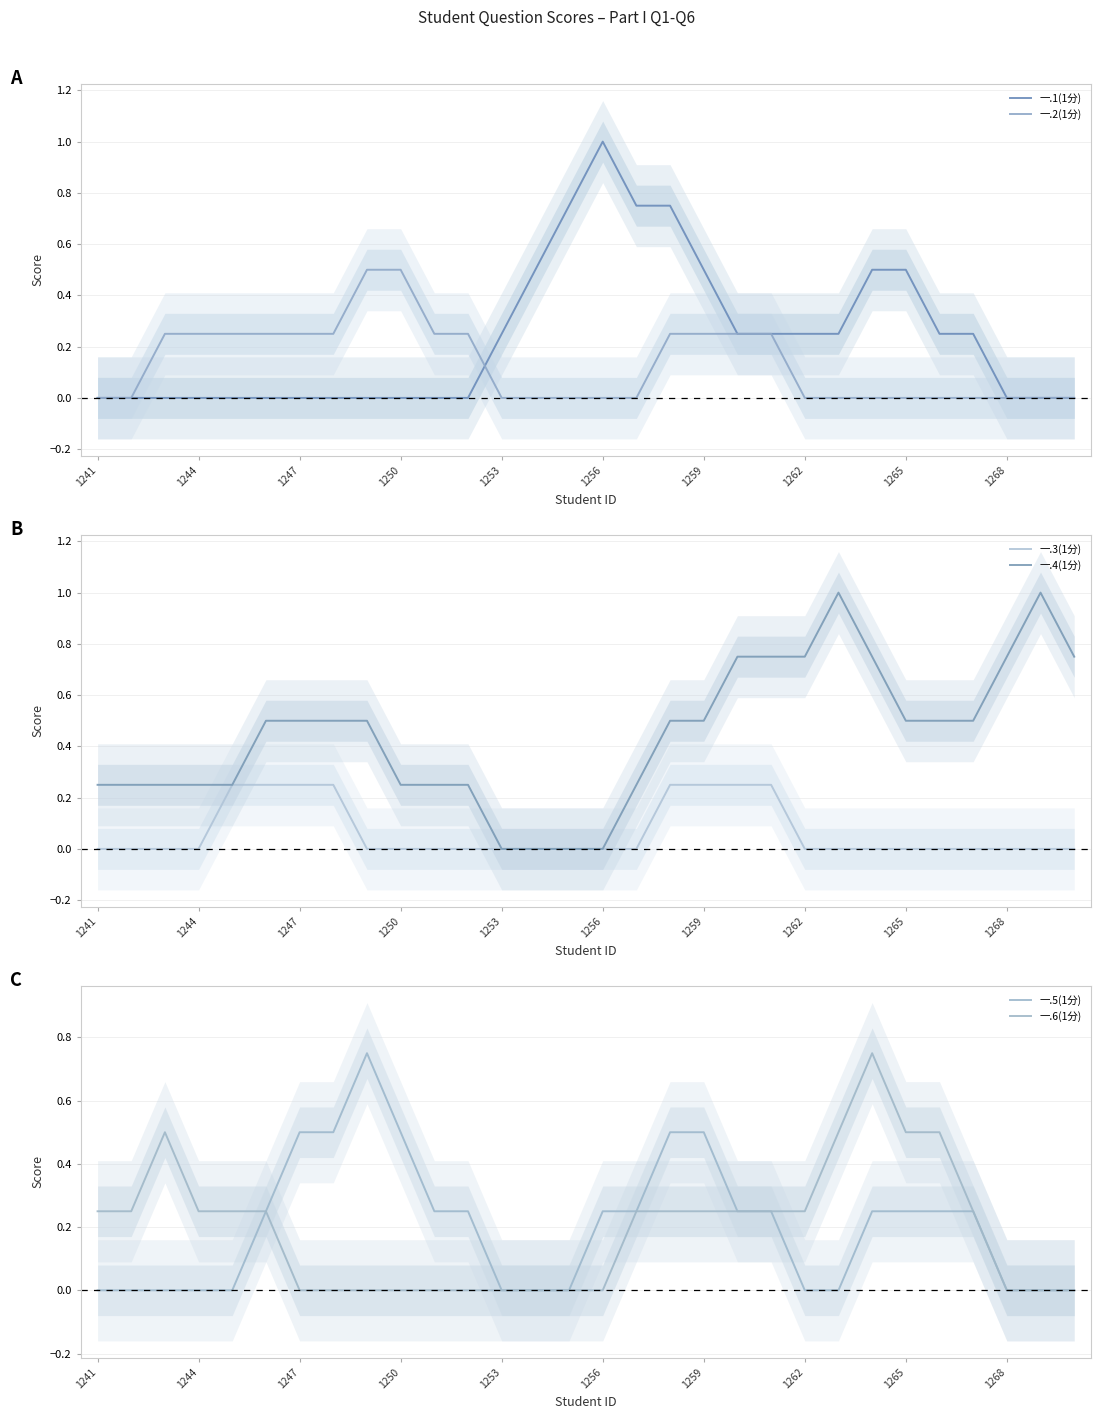

True or false: 一.4(1分) and 一.5(1分) intersect in this chart.

False